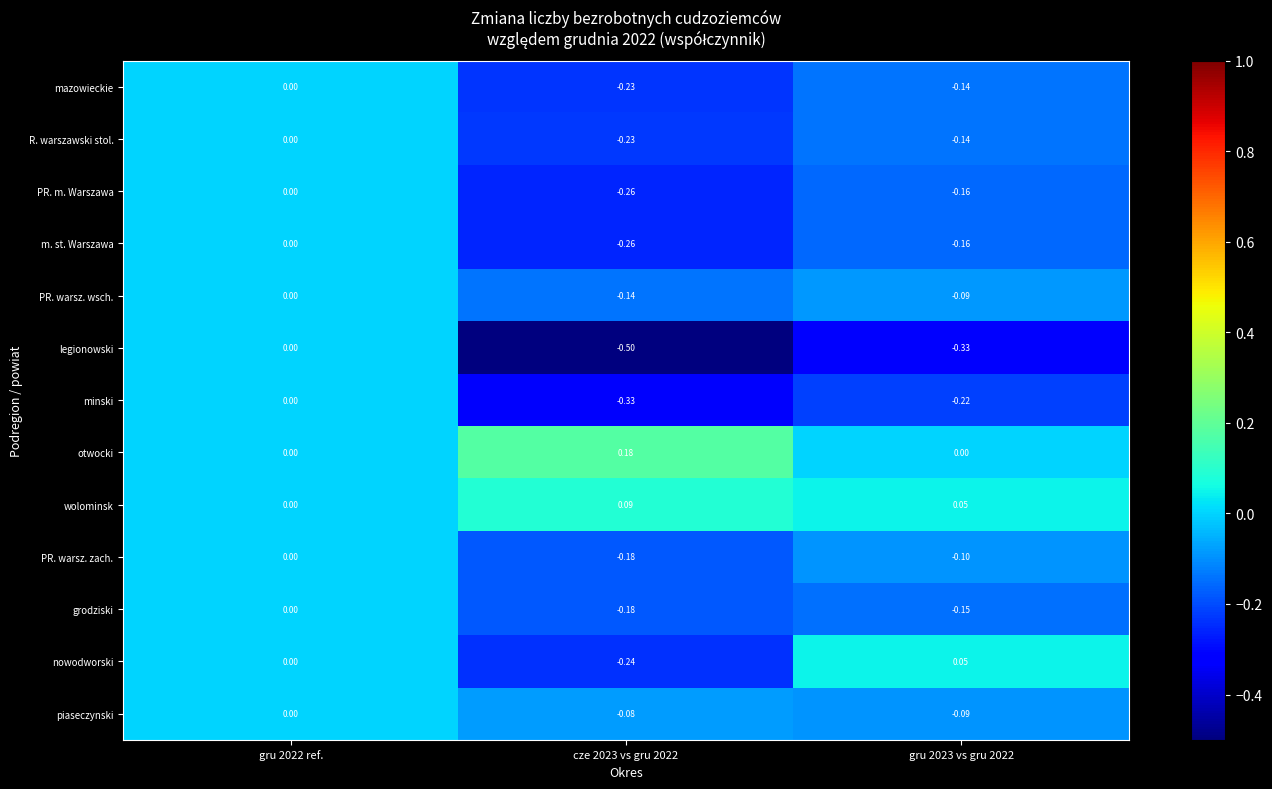

What is the spread (max minus min) of values at gru 2023 vs gru 2022?

0.4